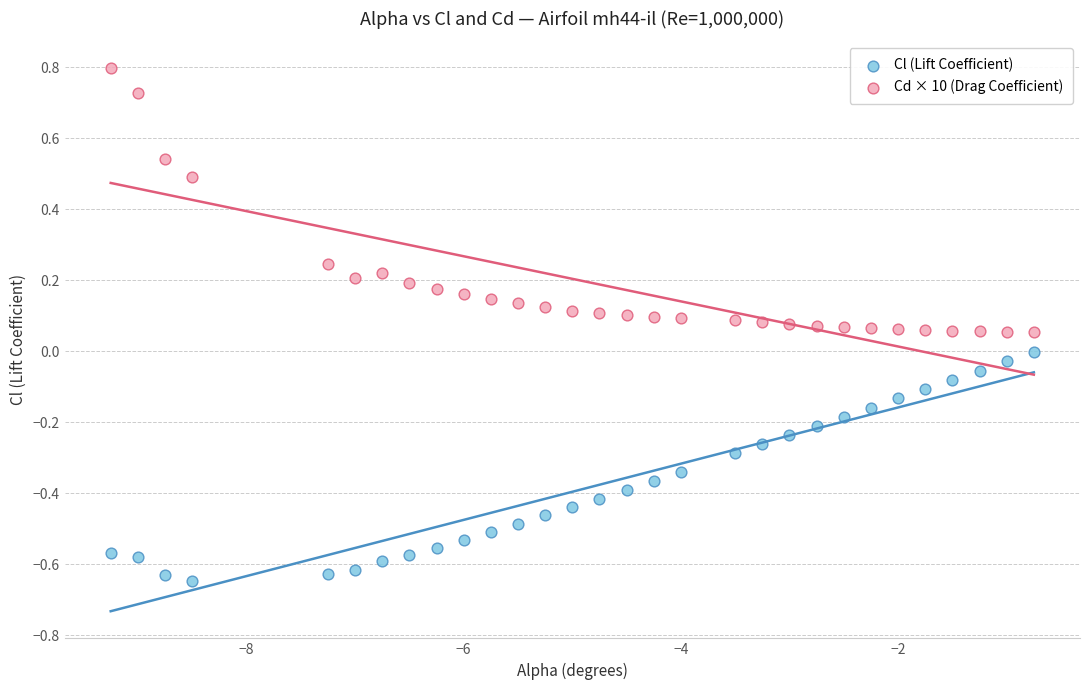

Which series reaches the minimum Y coordinate?

Cl (Lift Coefficient)